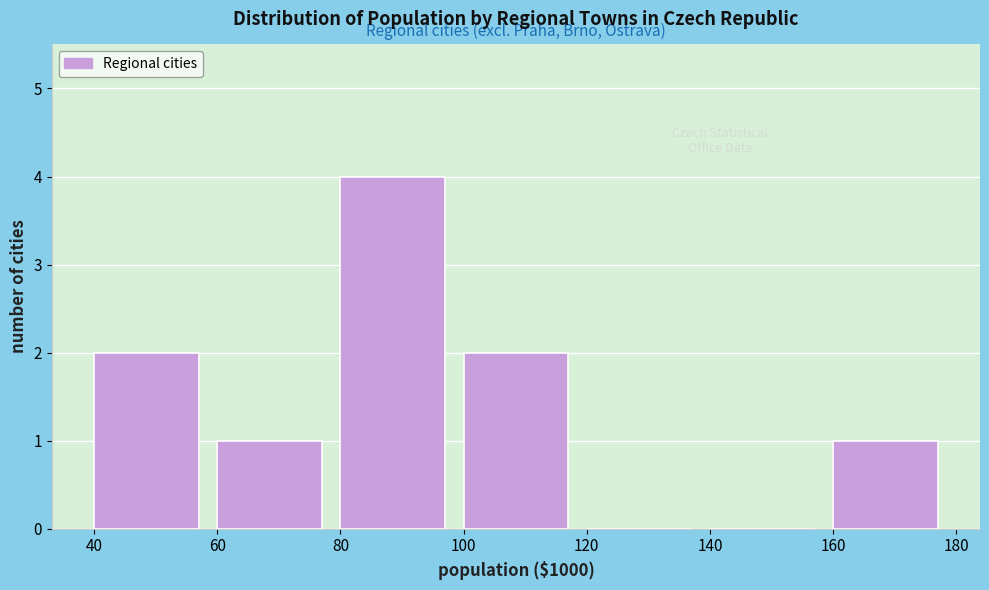

Reading left to right, list all the values displayed in this chart.

40=2	60=1	80=4	100=2	120=0	140=0	160=1